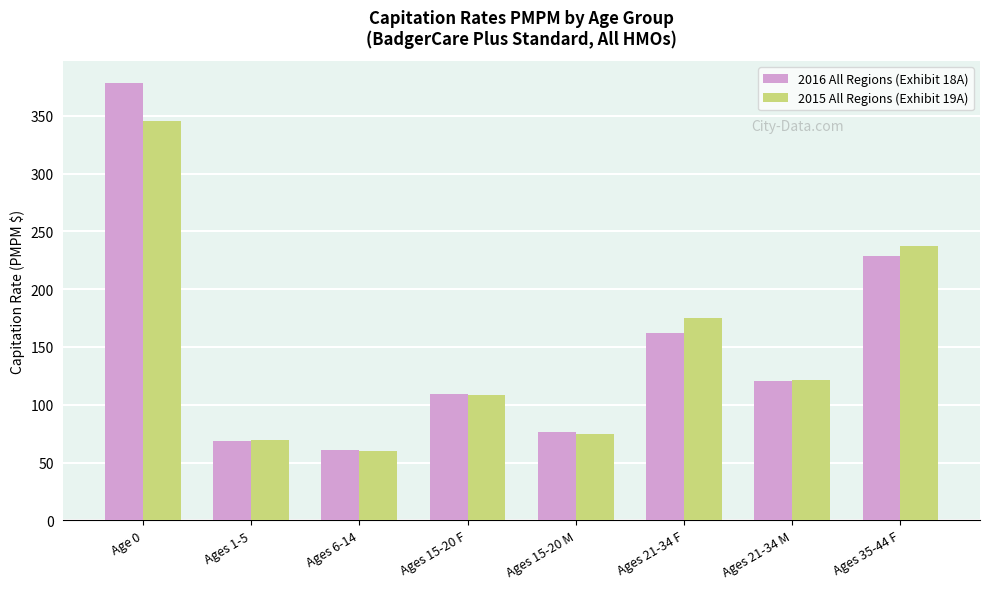

What is the average value of the 2015 All Regions (Exhibit 19A) series?

148.8